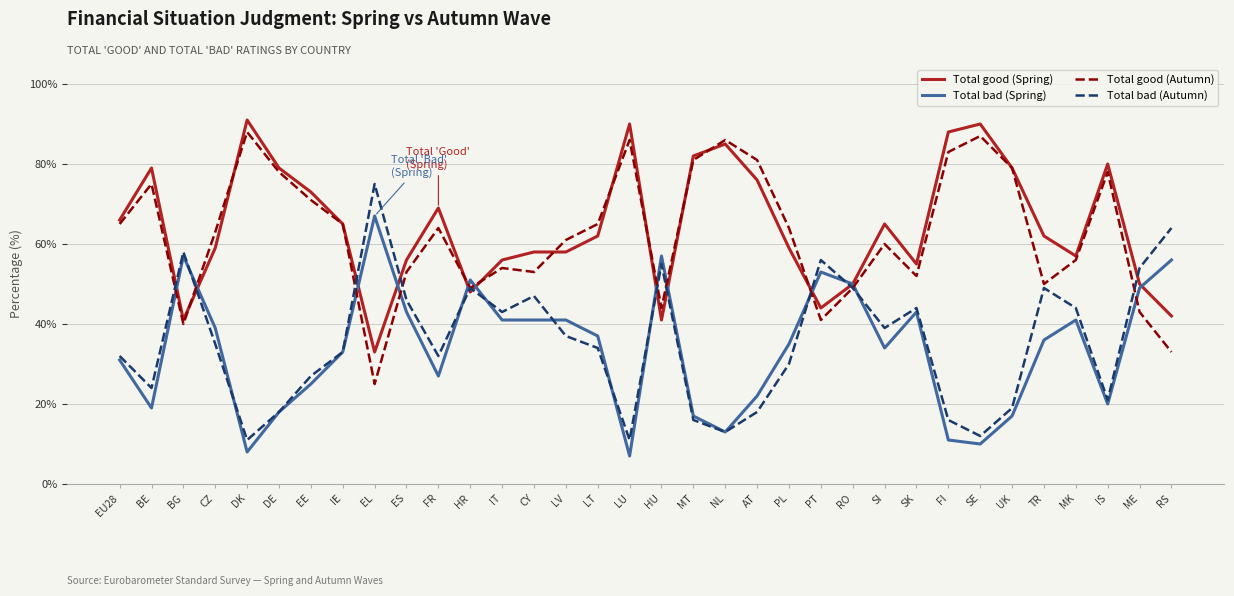

What is the sum of the Total good (Spring) values at EU28 and FR?

135